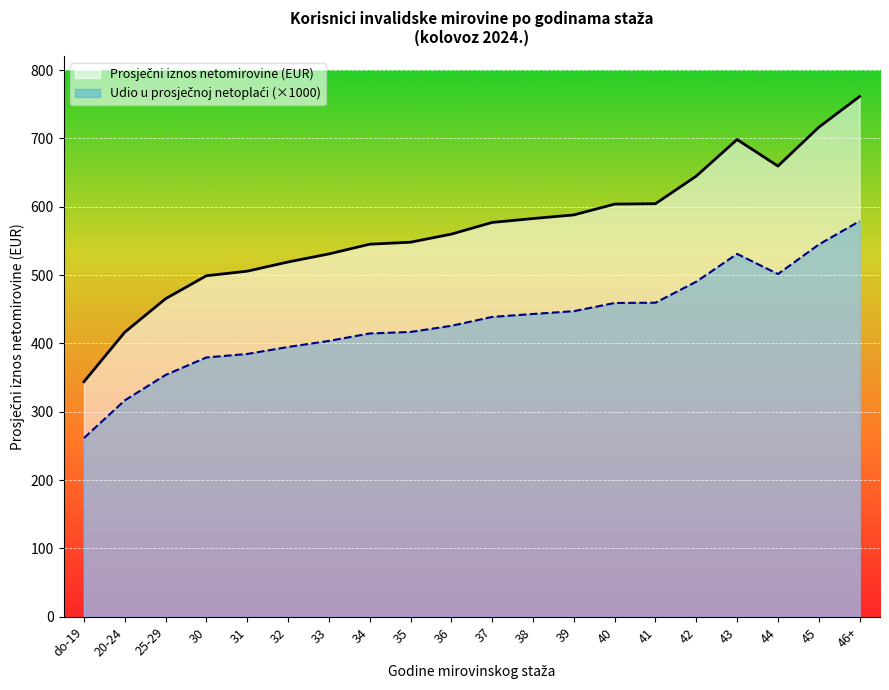

What is the greatest value displayed?

761.3